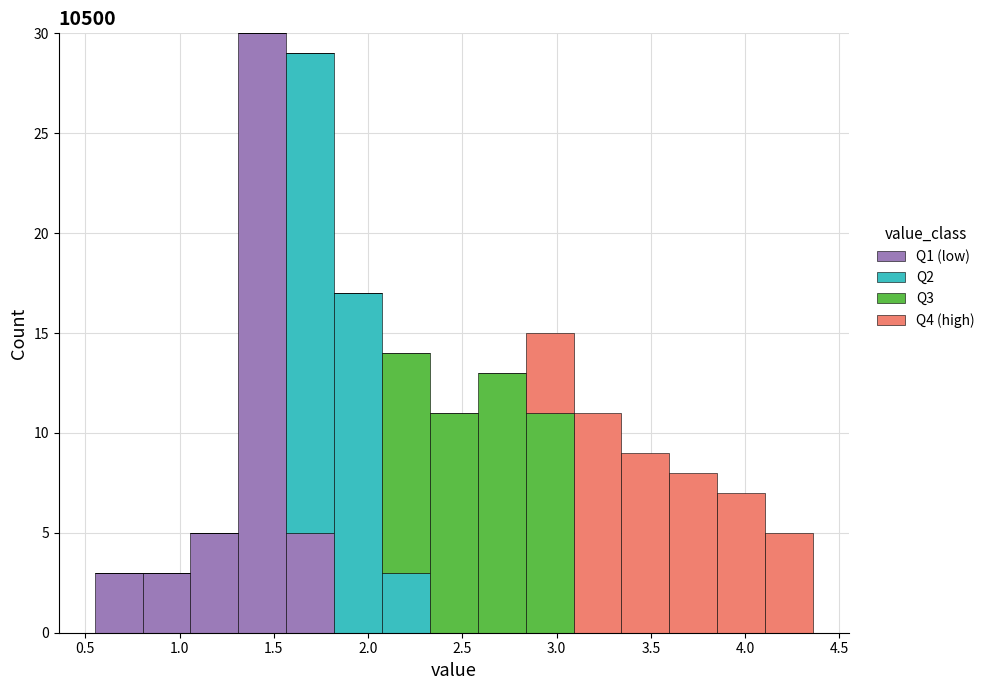

Reading left to right, list every stacked bar in this chart as the range it spans on the x-axis followed by its total height. Neither the bar edges nor the heights are printed on the chart, so give them approximately, as read against the axes.

0.55 to 0.80: 3
0.80 to 1.05: 3
1.05 to 1.30: 5
1.30 to 1.55: 30
1.55 to 1.80: 29
1.80 to 2.05: 17
2.05 to 2.35: 14
2.35 to 2.60: 11
2.60 to 2.85: 13
2.85 to 3.10: 15
3.10 to 3.35: 11
3.35 to 3.60: 9
3.60 to 3.85: 8
3.85 to 4.10: 7
4.10 to 4.35: 5